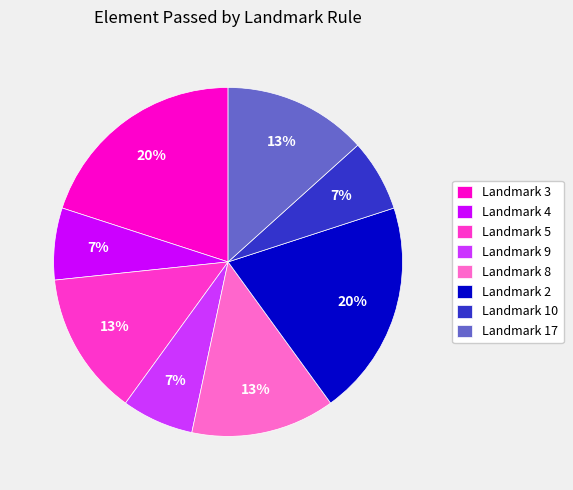

To the nearest percent, what is the combined percentage of Landmark 17 and Landmark 9?

20%